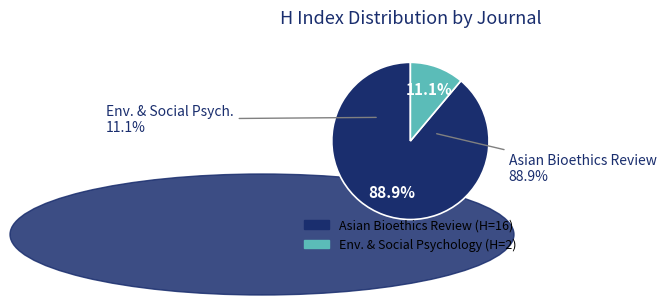

The Journal 1 (Asian Bioethics Review) slice represents 89% of the pie. True or false?

True